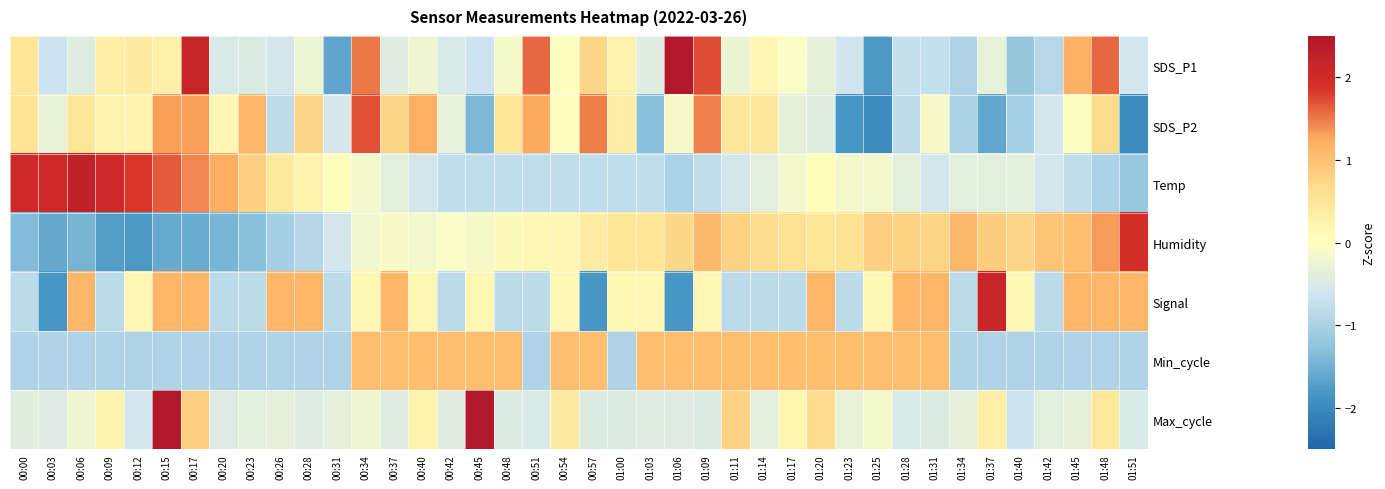

How many data points does each series have?

40